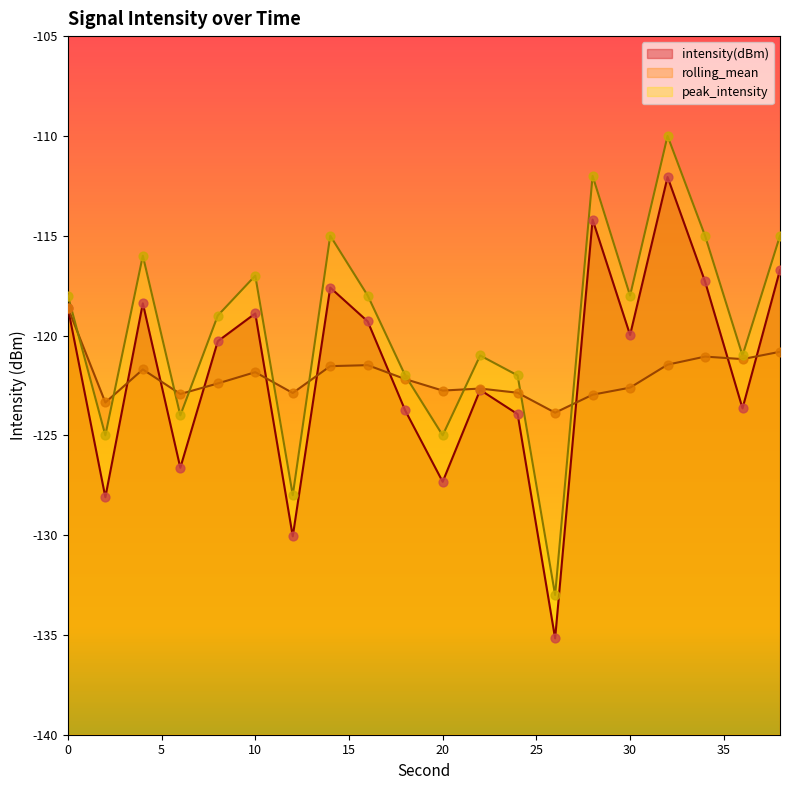

Is the value of peak_intensity at 0 greater than the value of rolling_mean at 6?

Yes